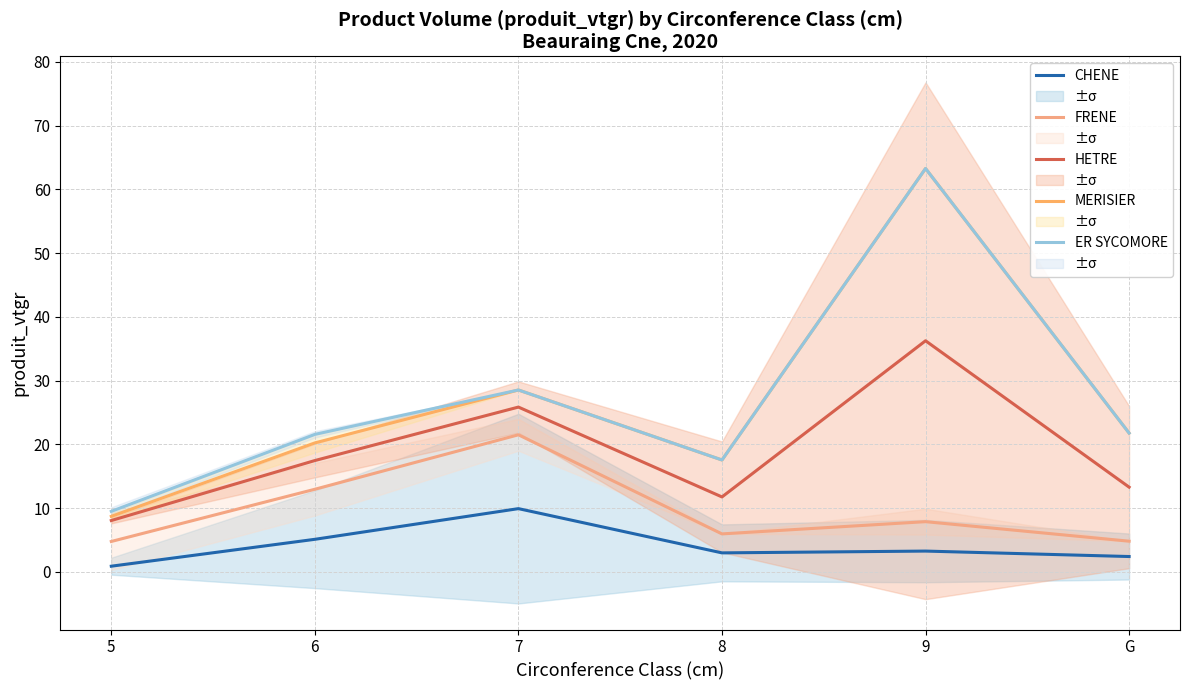

True or false: FRENE and CHENE cross at least once.

False